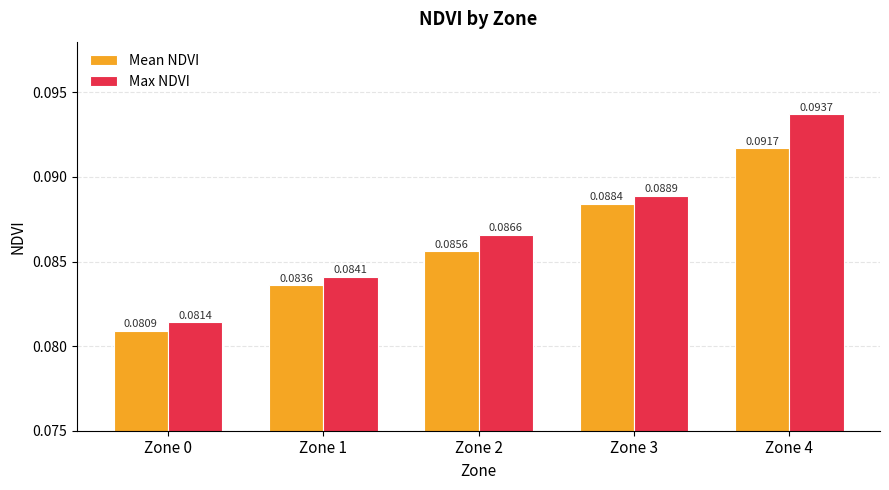

Which series has the largest range (max minus min)?

Max NDVI